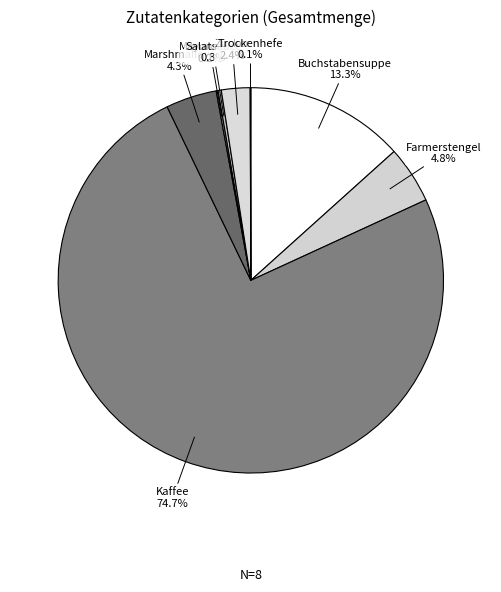

Which has a higher value, Zucker or Farmerstengel?

Farmerstengel